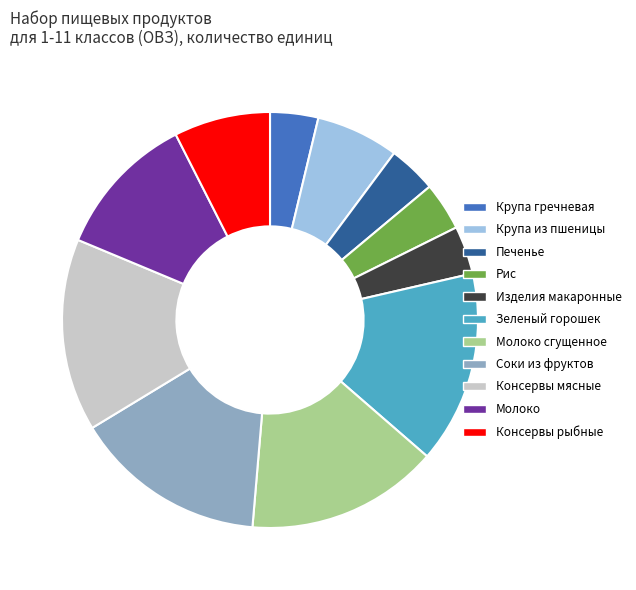

Do Рис and Консервы мясные together represent more than half of the pie?

No